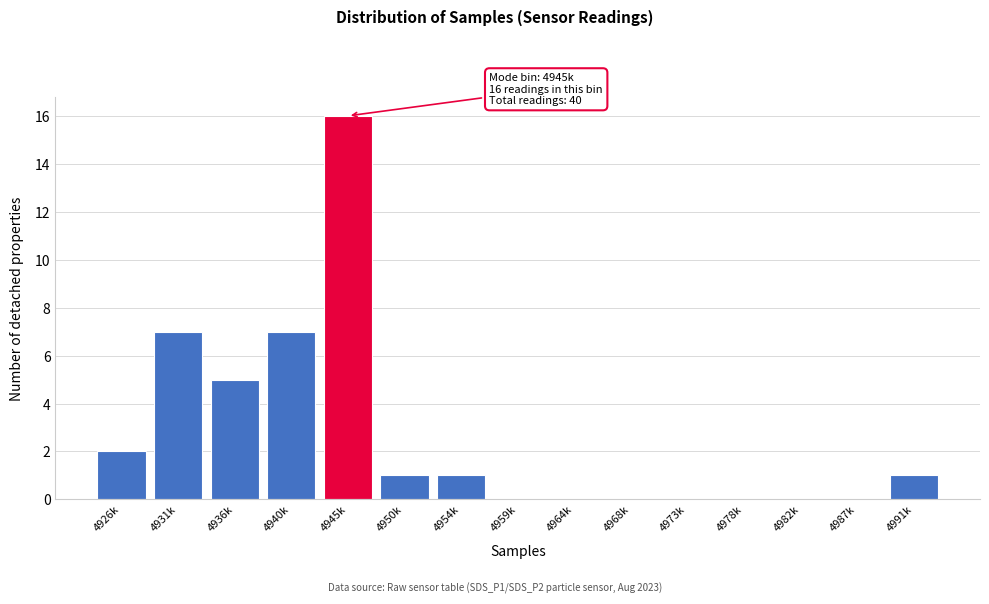

Reading right to left, list all the values displayed in this chart.

4991k=1	4987k=0	4982k=0	4978k=0	4973k=0	4968k=0	4964k=0	4959k=0	4954k=1	4950k=1	4945k=16	4940k=7	4936k=5	4931k=7	4926k=2